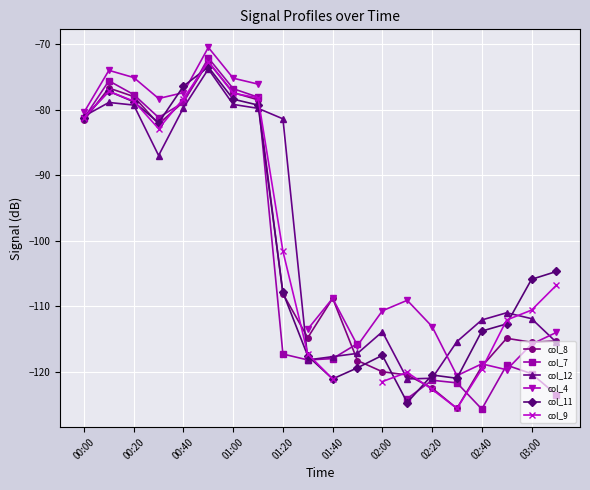

True or false: col_12 has more than 1 points higher than both neighbors.

True